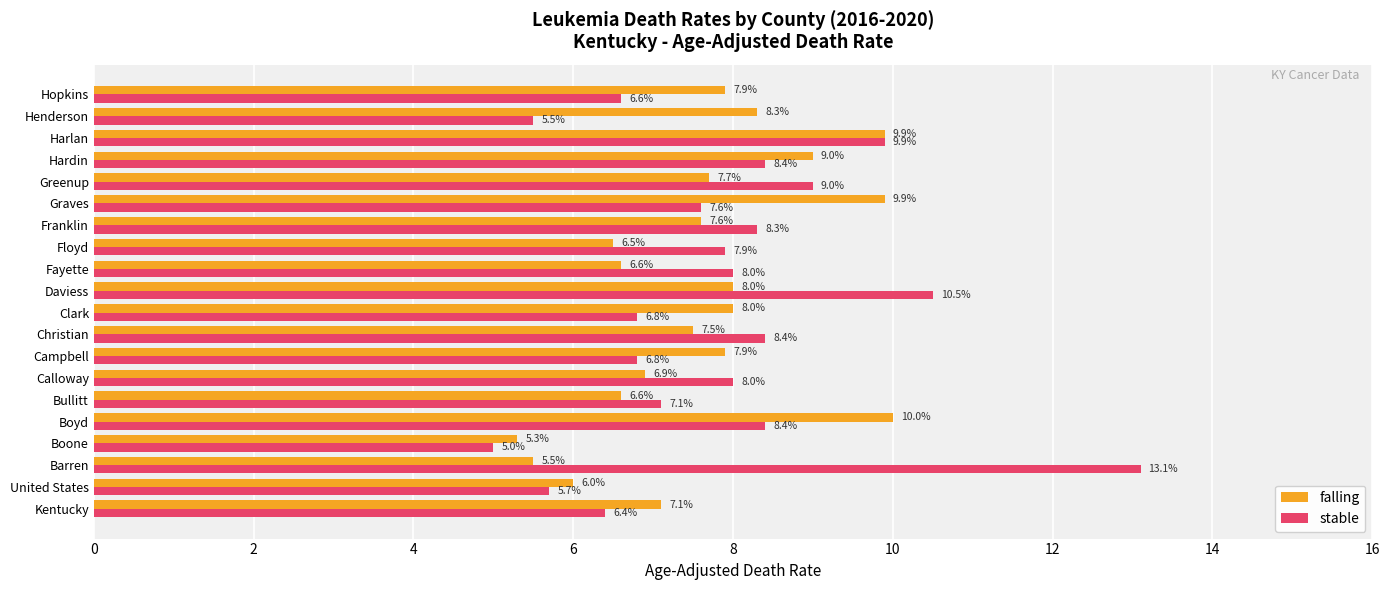

At which label is stable closest to 9?

Greenup